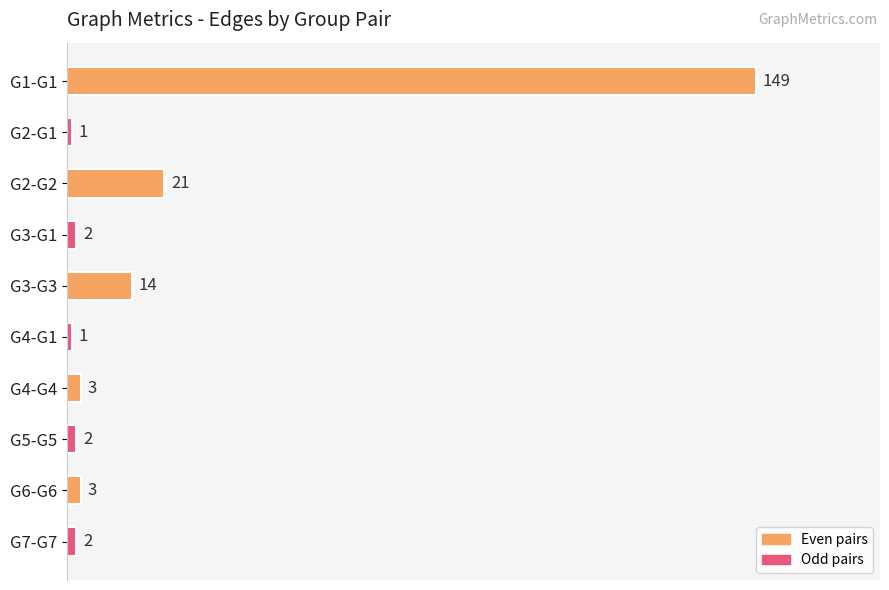

What is the difference between the maximum and second lowest values?

148